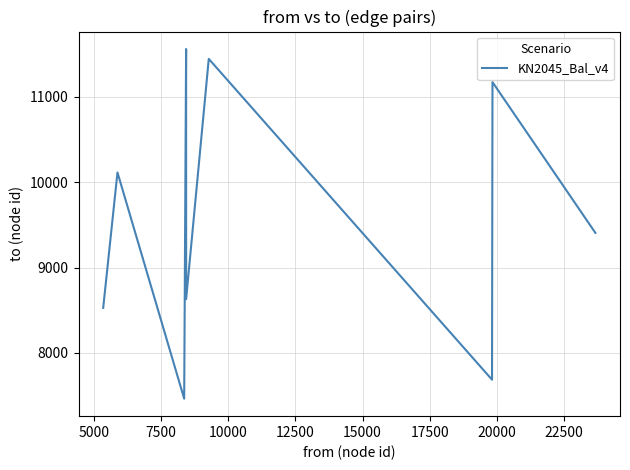

What is the maximum value shown in the chart?

11559.3